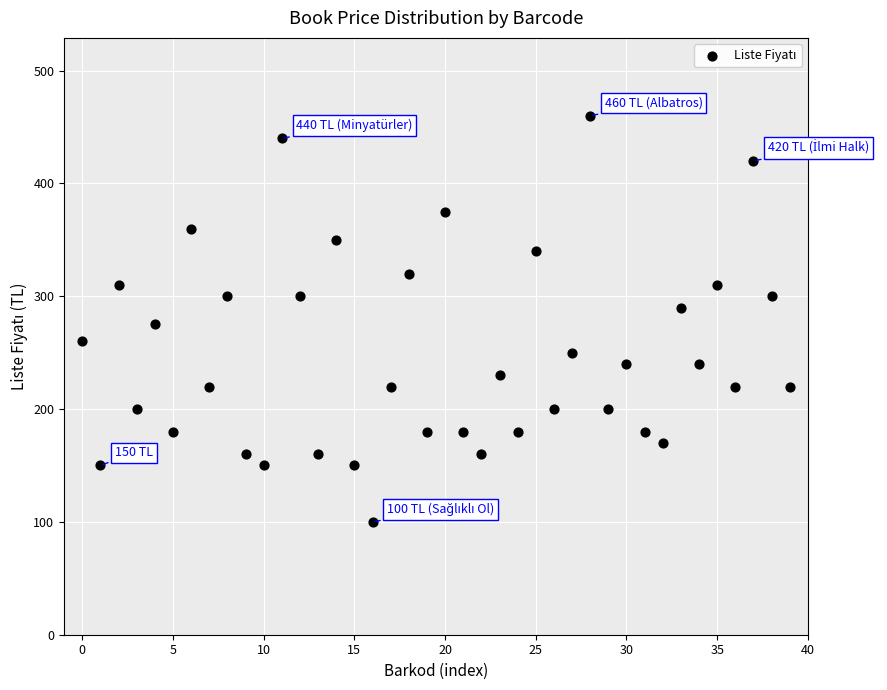

What is the range of Y values (max minus min)?

360